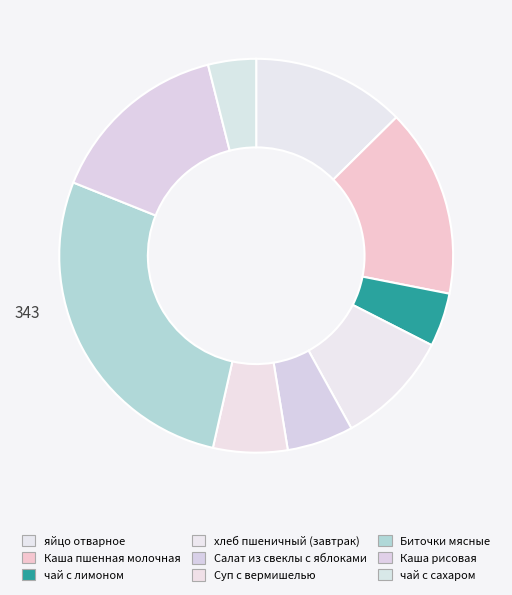

Does чай с сахаром represent more than half of the total?

No